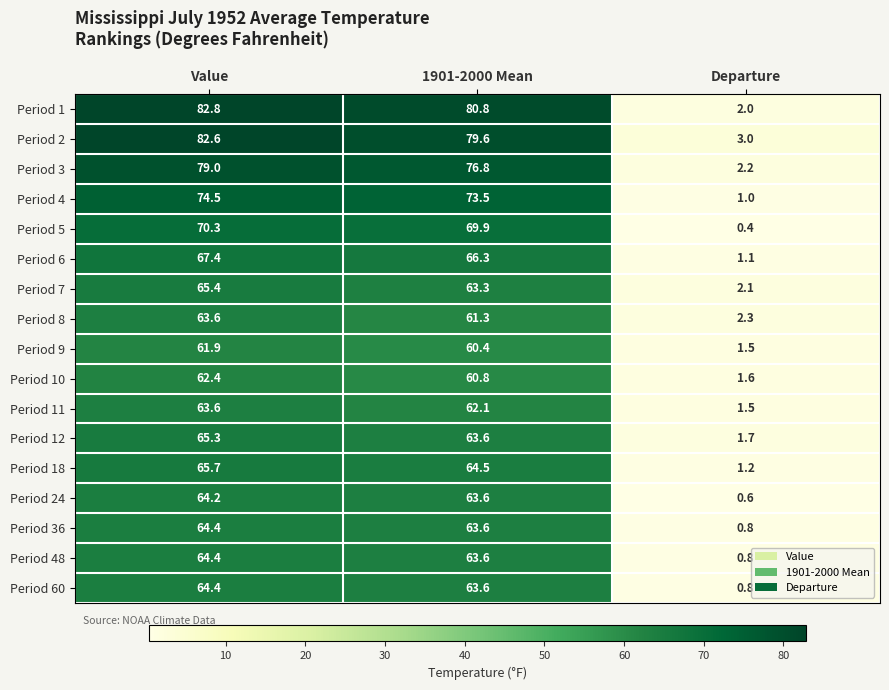

At how many categories does at least one series exceed 19?

2